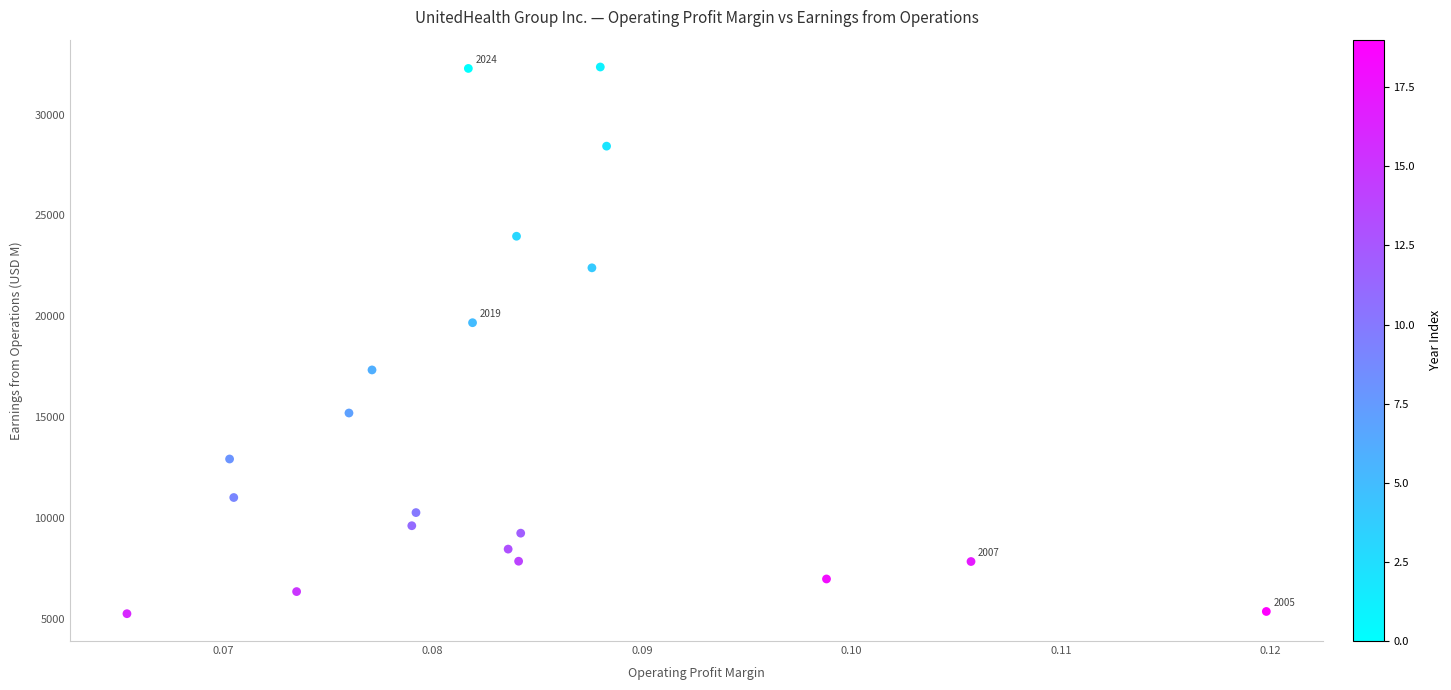

What Y value in the scatter plot is closest to 18810?

19685